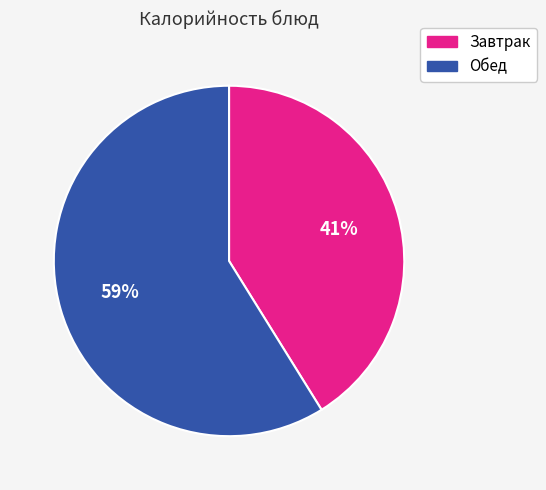

Is there a majority slice in this chart?

Yes